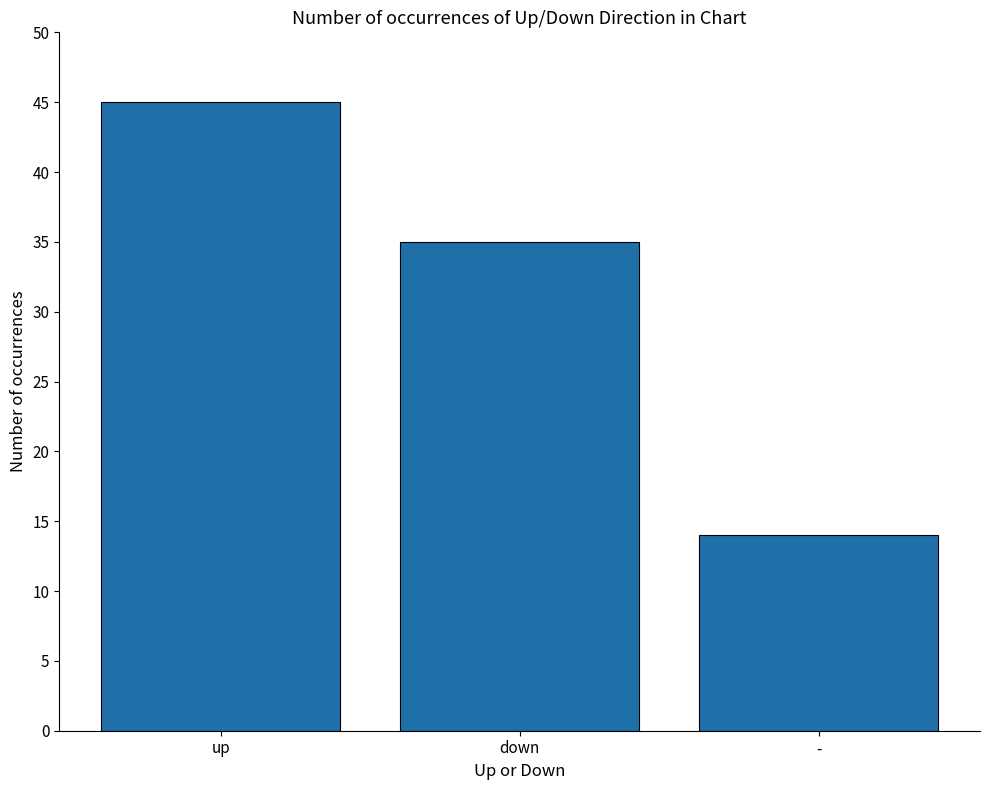

Rank the categories by value from lowest to highest.

-, down, up